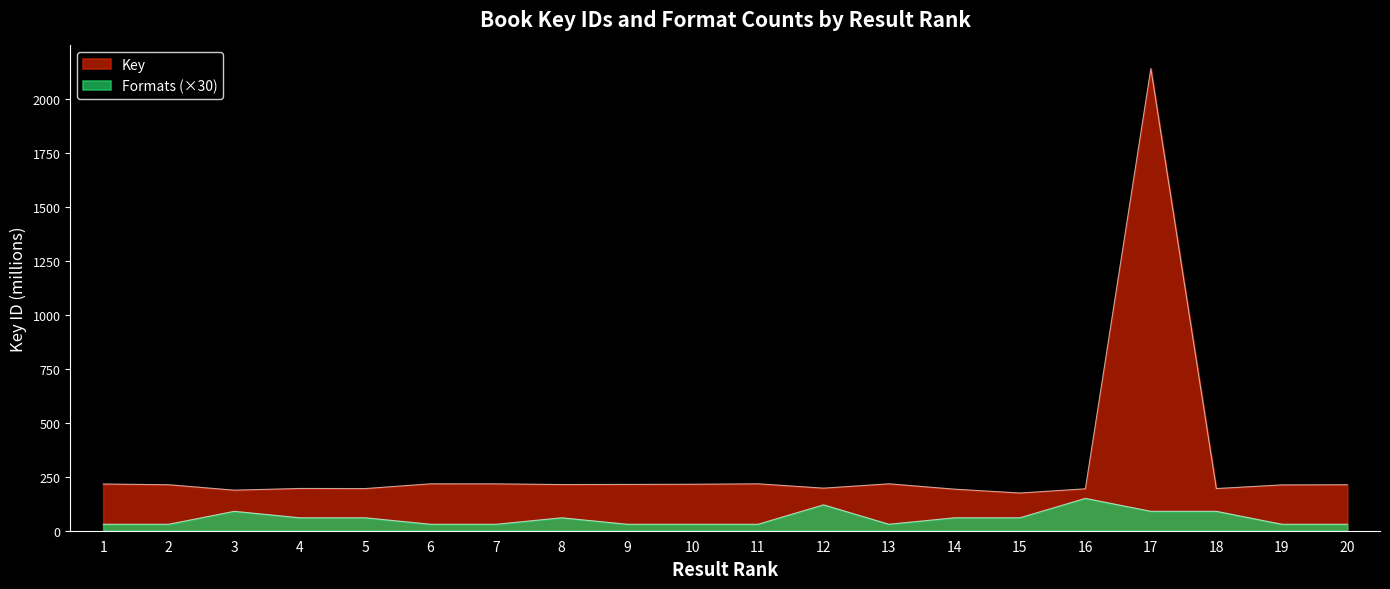

Is the value of Formats at 1 greater than the value of Key at 18?

No